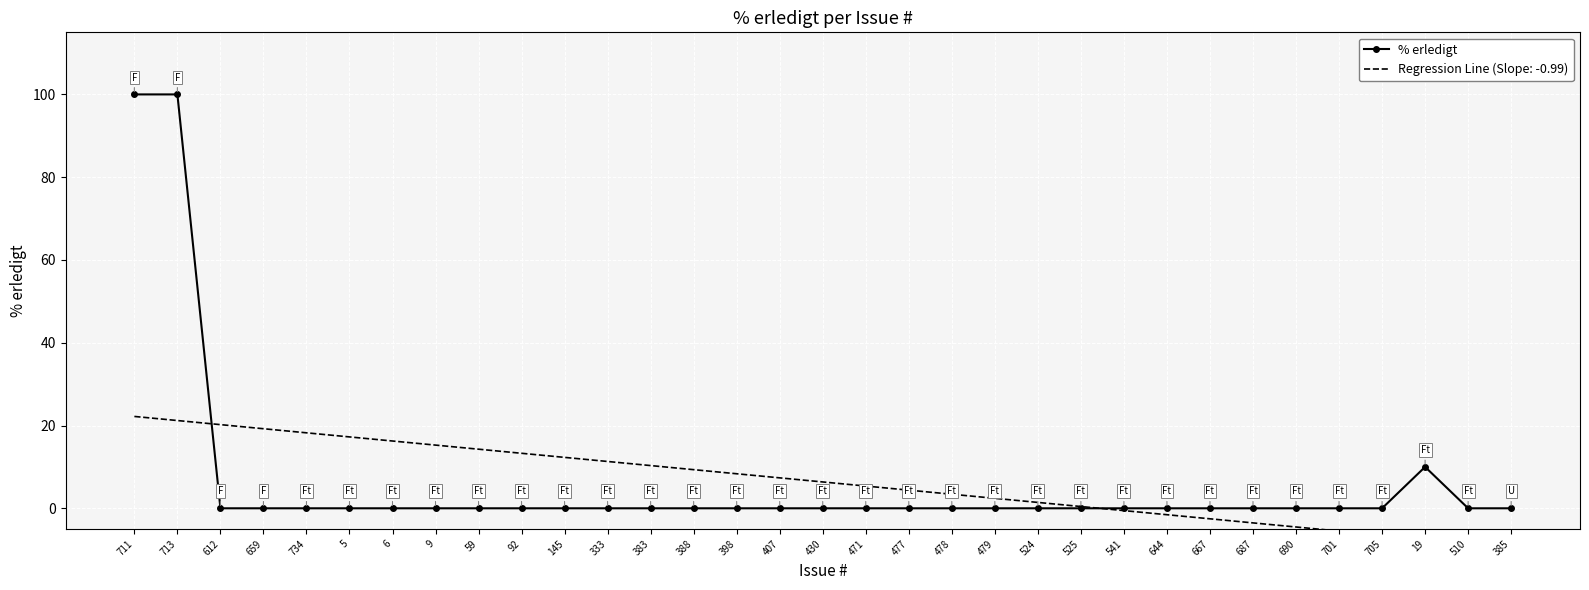

Reading left to right, extract all data points from this chart.

100	100	0	0	0	0	0	0	0	0	0	0	0	0	0	0	0	0	0	0	0	0	0	0	0	0	0	0	0	0	10	0	0